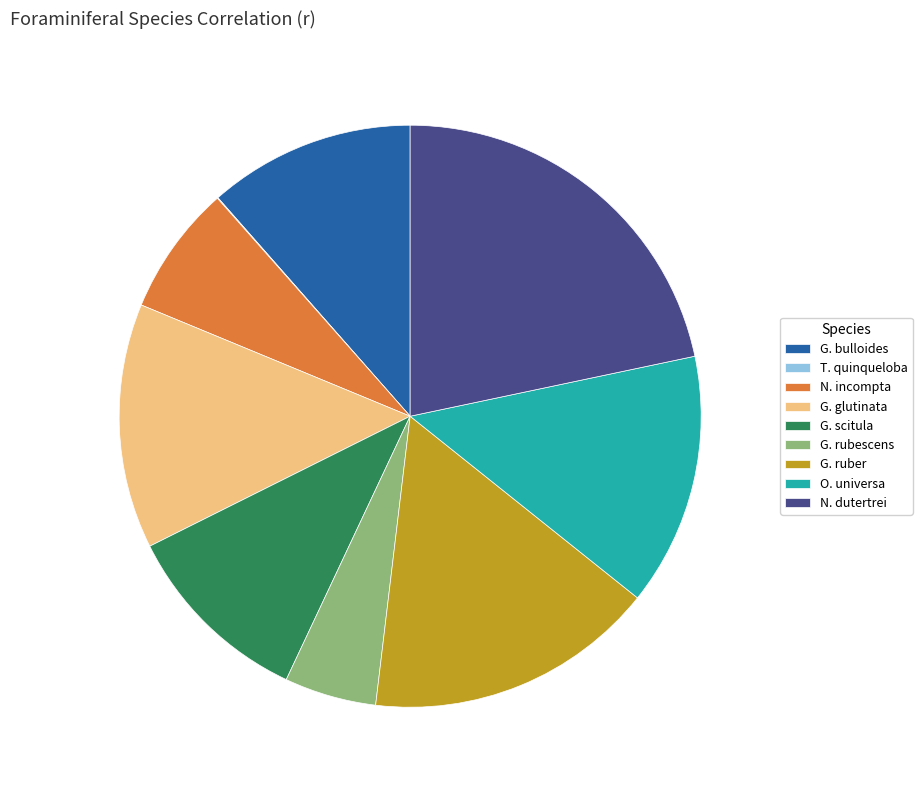

What is the largest slice in the pie chart?

N. dutertrei